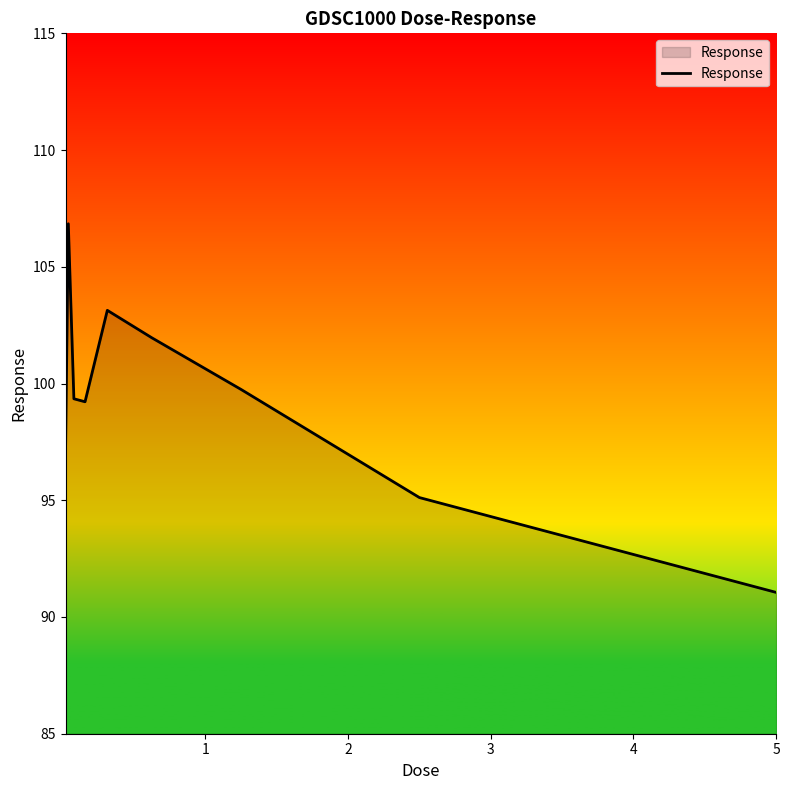

What is the smallest value displayed?

91.1